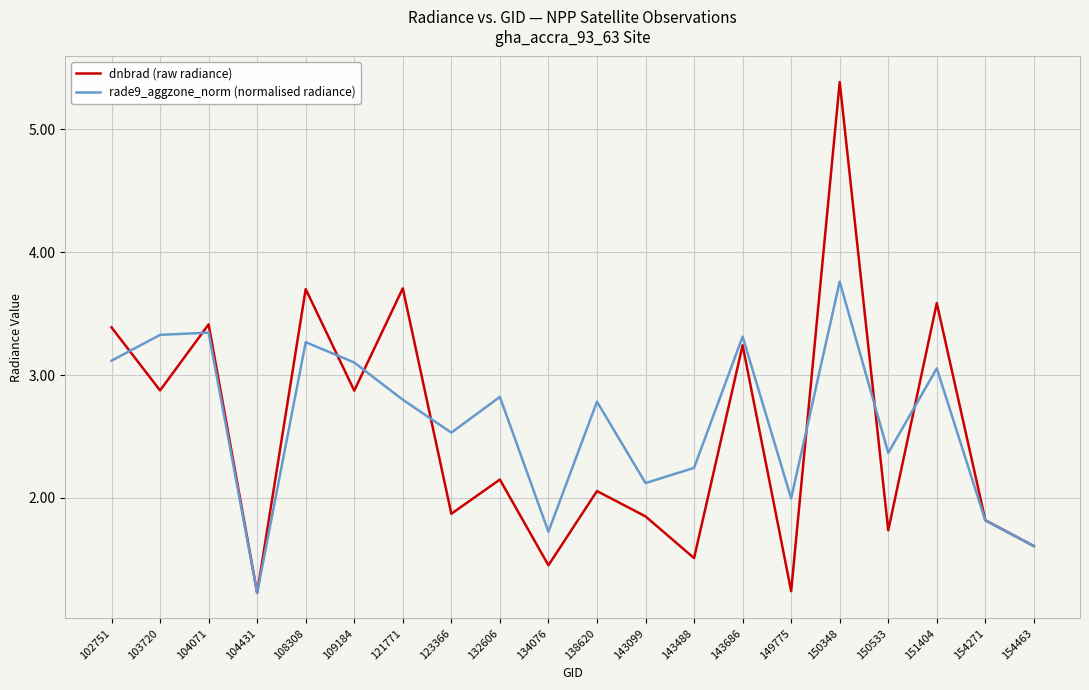

True or false: rade9_aggzone_norm (normalised radiance) has a value of 3.8 at 150348.

True